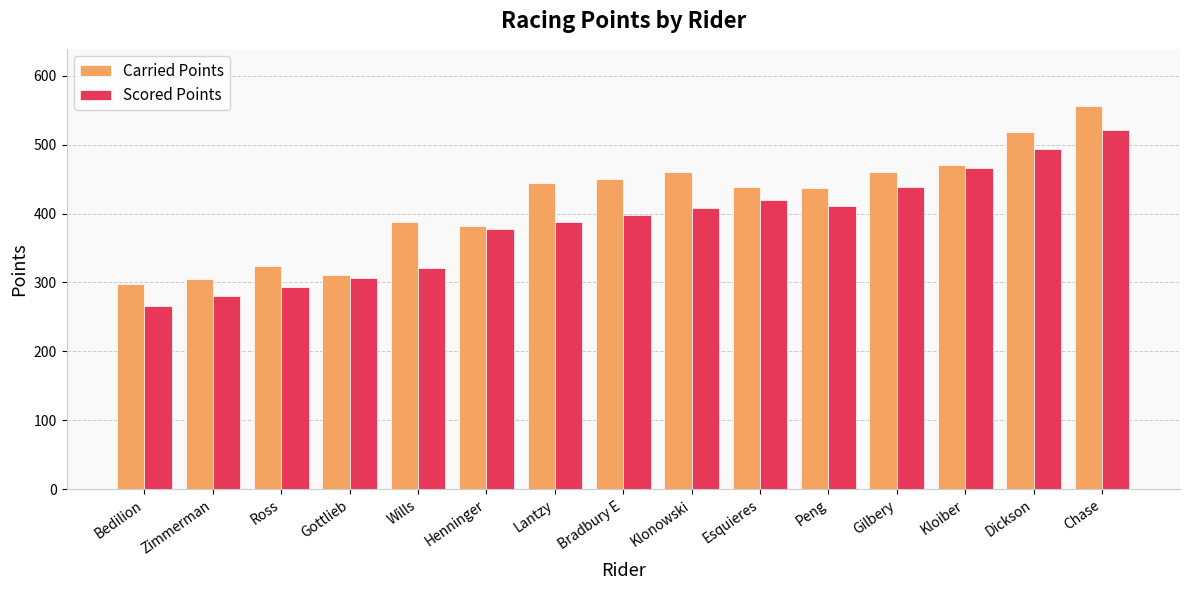

What is the lowest value of the Scored Points series?

266.0